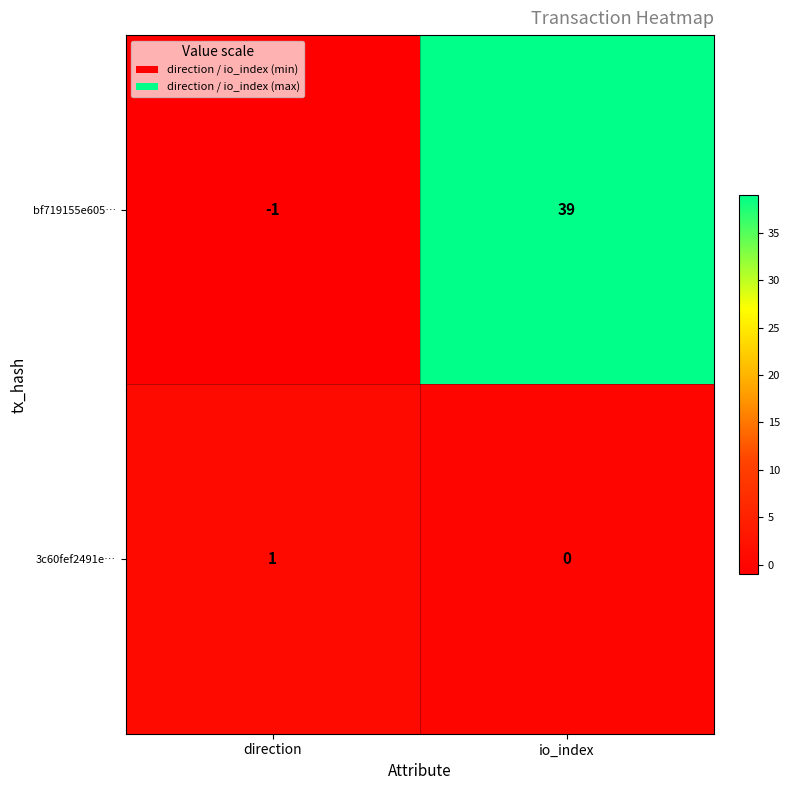

Which series has the largest total across all categories?

bf719155e605…